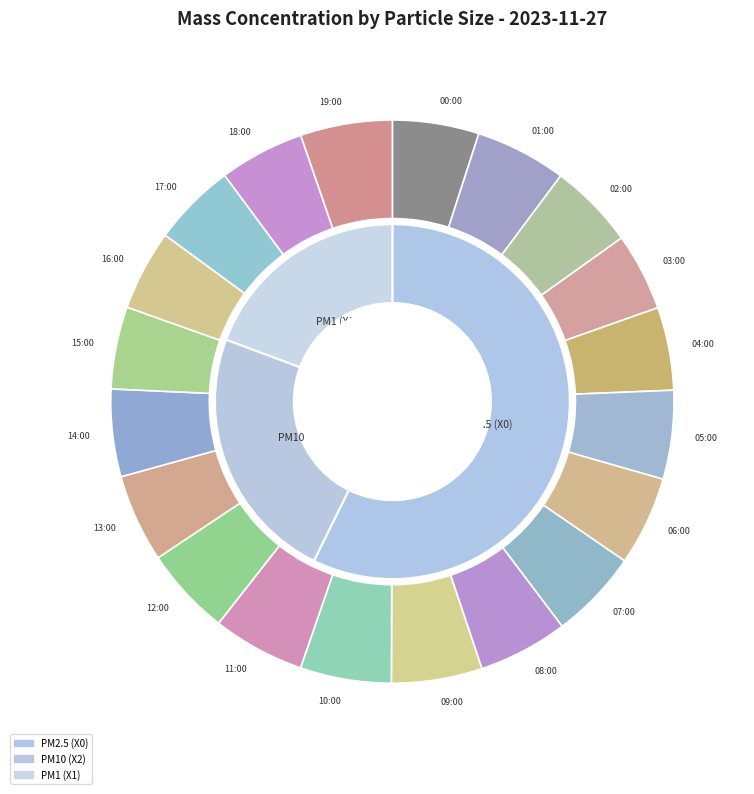

What is the difference between the highest and lowest values at 09:00?

6.8